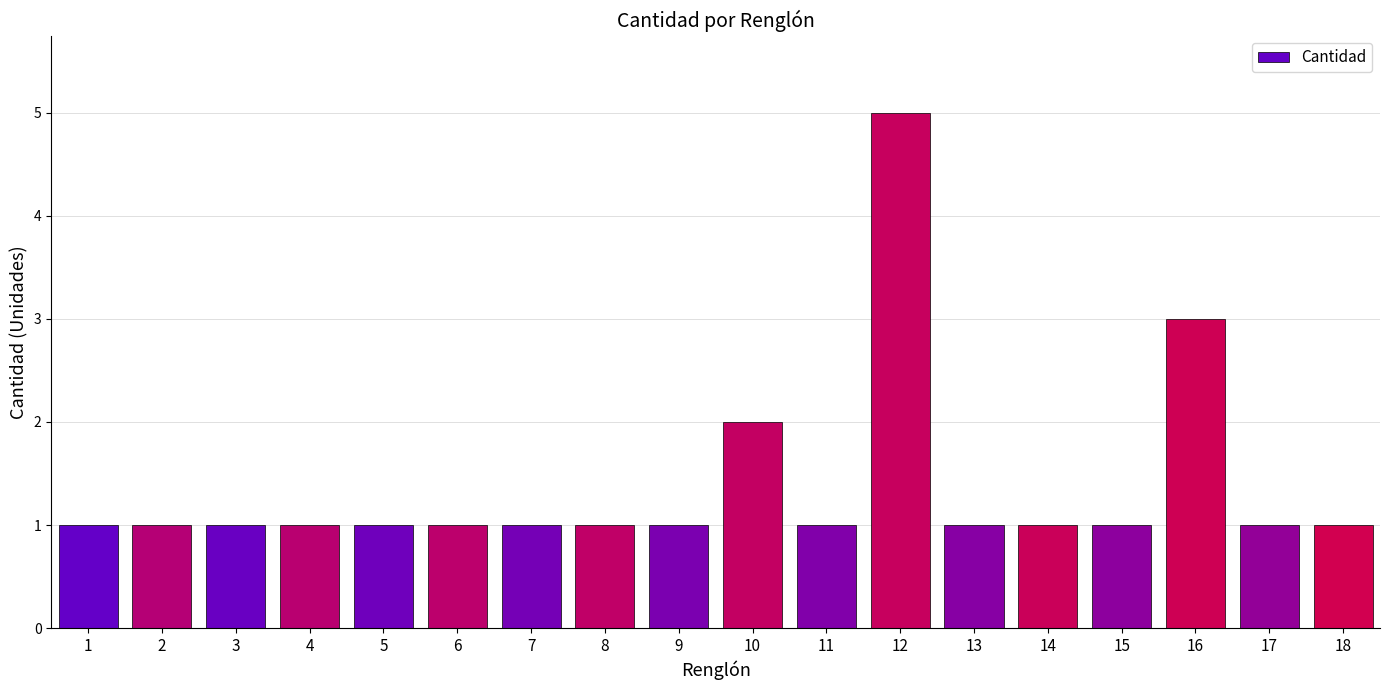

Which category has the highest value across all series?

12